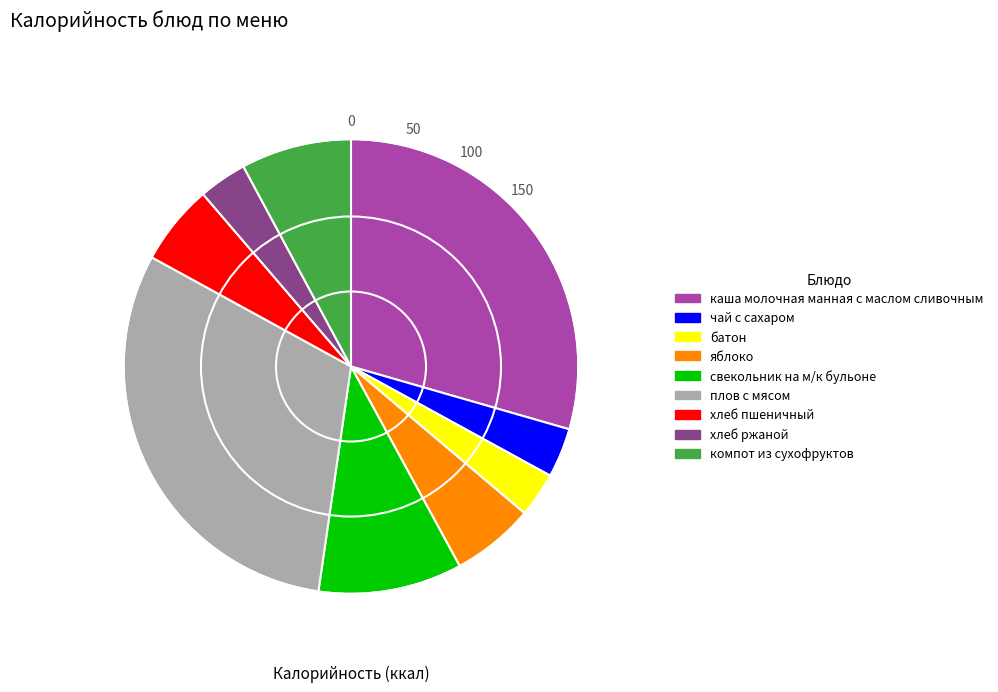

Is there any slice that represents more than half of the pie?

No